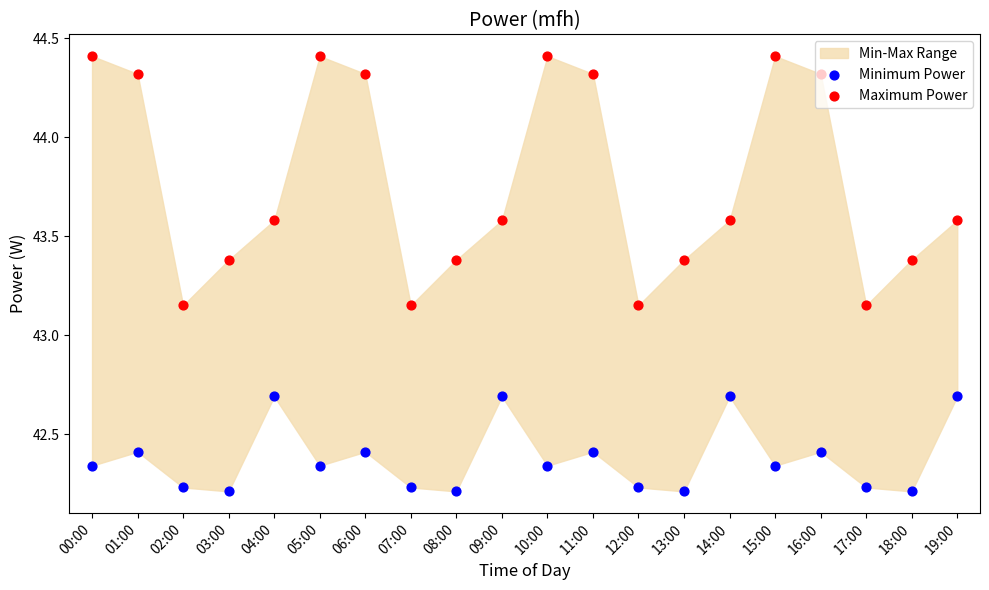

What is the total value across all series at 17:00?

85.4